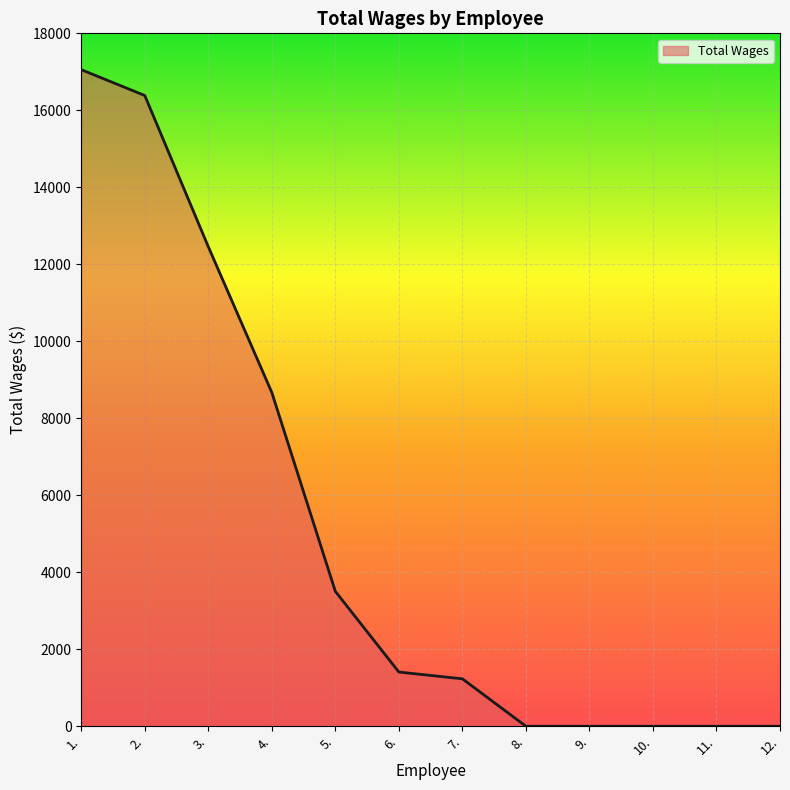

What value does the data have at 7., to the nearest 10?

1230